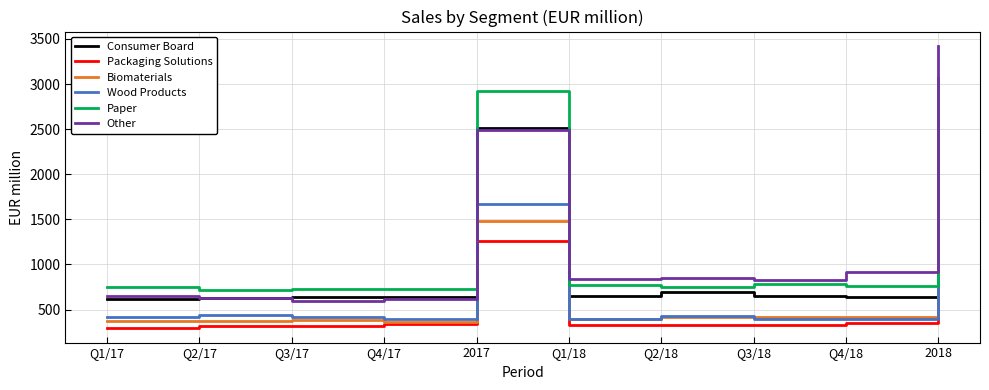

What is the difference between the highest and lowest values at Q3/18?

501